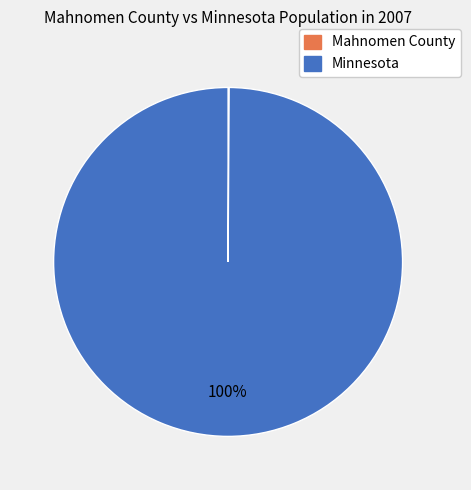

To the nearest percent, what portion does Minnesota represent?

100%